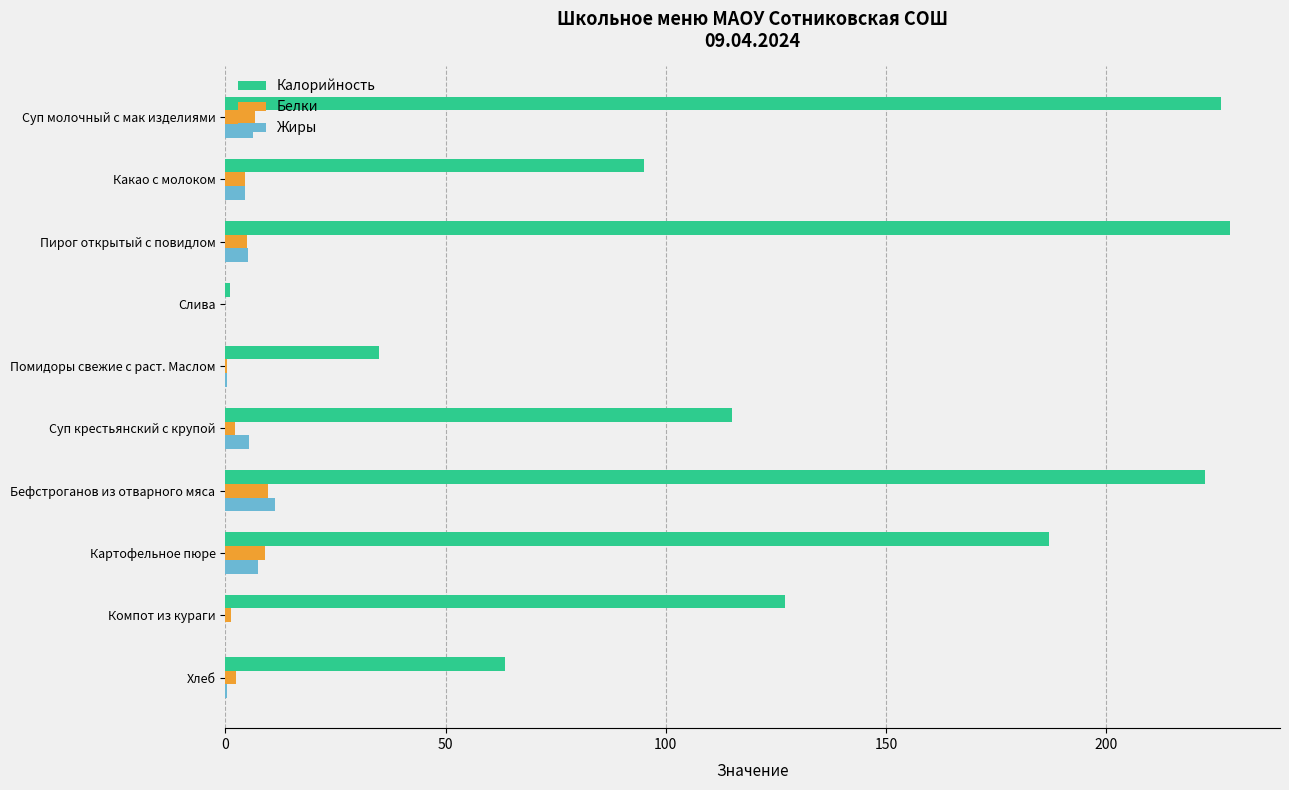

What is the average value of the Жиры series?

4.1